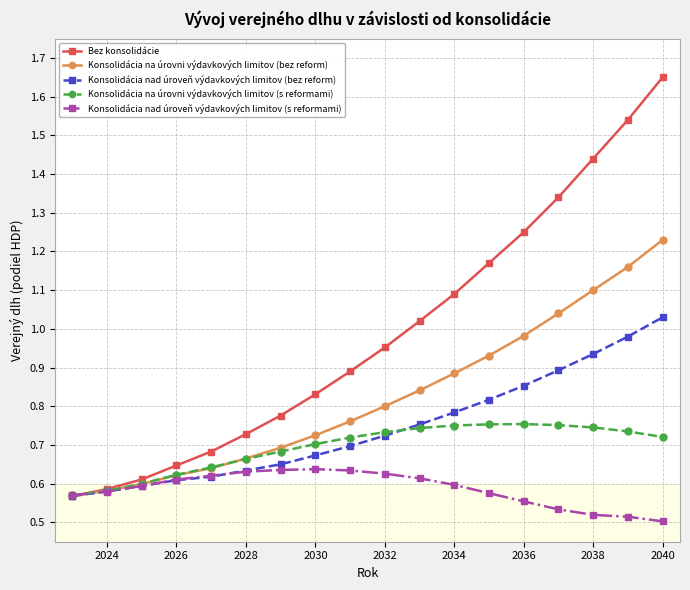

At how many categories does at least one series exceed 1?

8